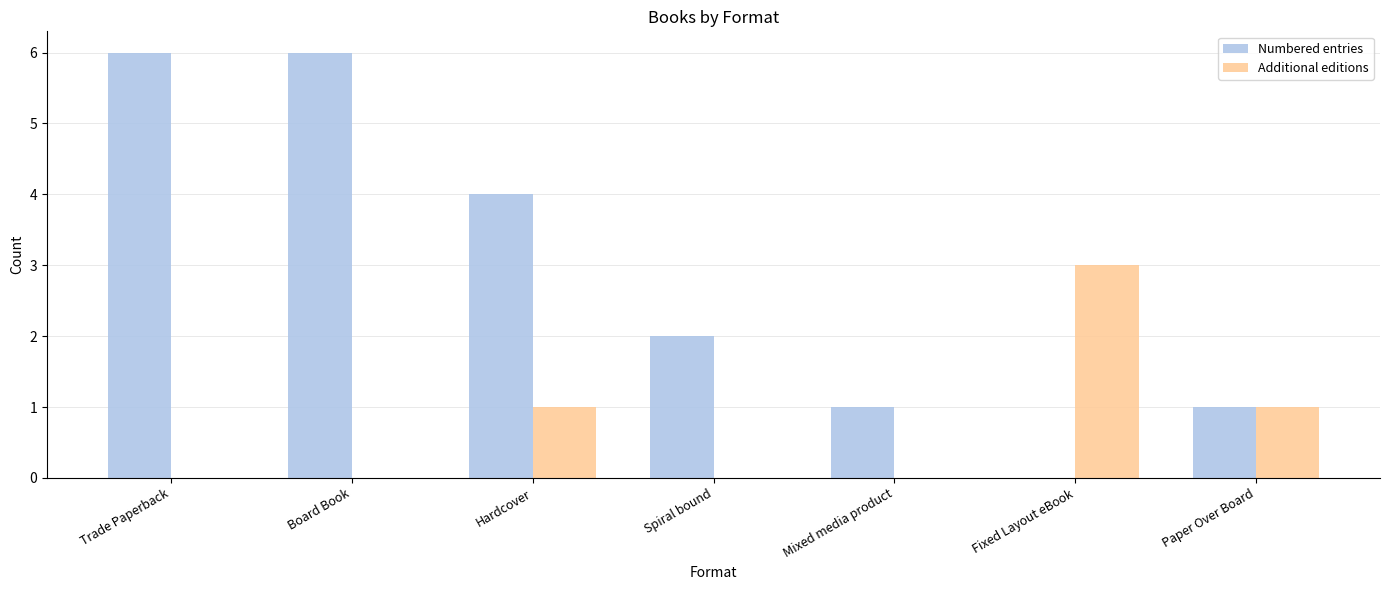

What is the maximum value for Numbered entries?

6